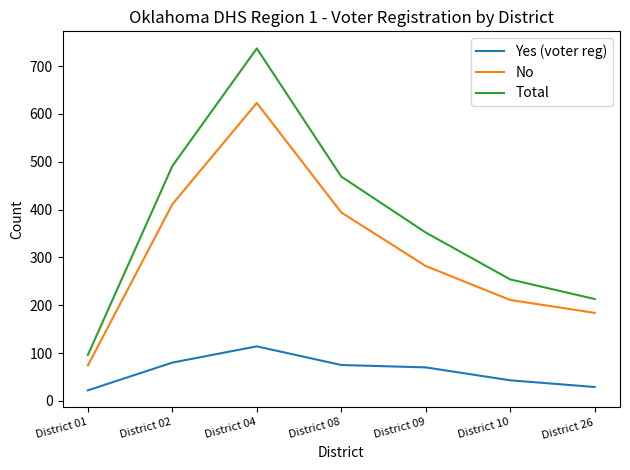

The value of Total at District 01 is 39. True or false?

False